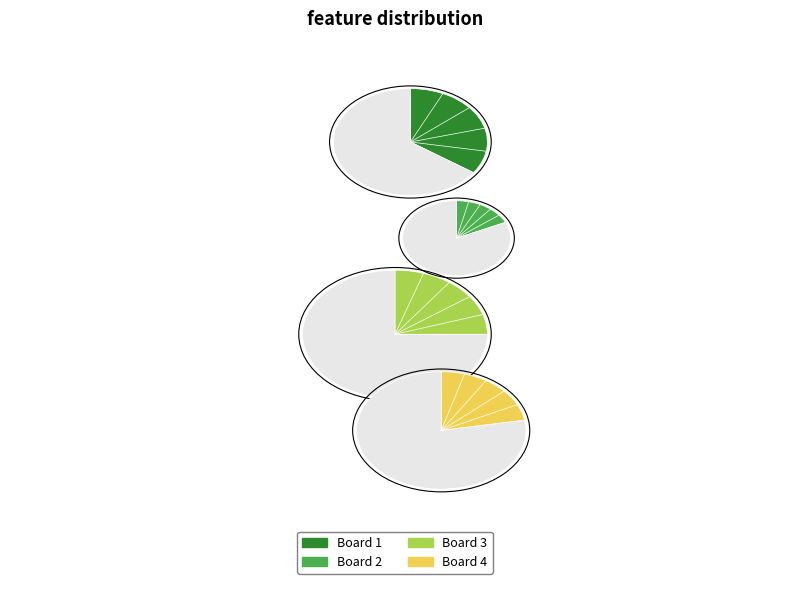

What percentage is the Board 2 slice, to the nearest percent?

18%